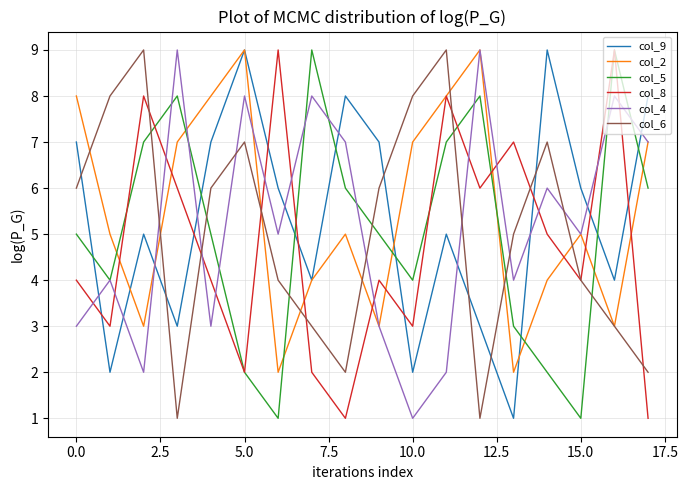

What are all the series names shown in the legend?

col_9, col_2, col_5, col_8, col_4, col_6